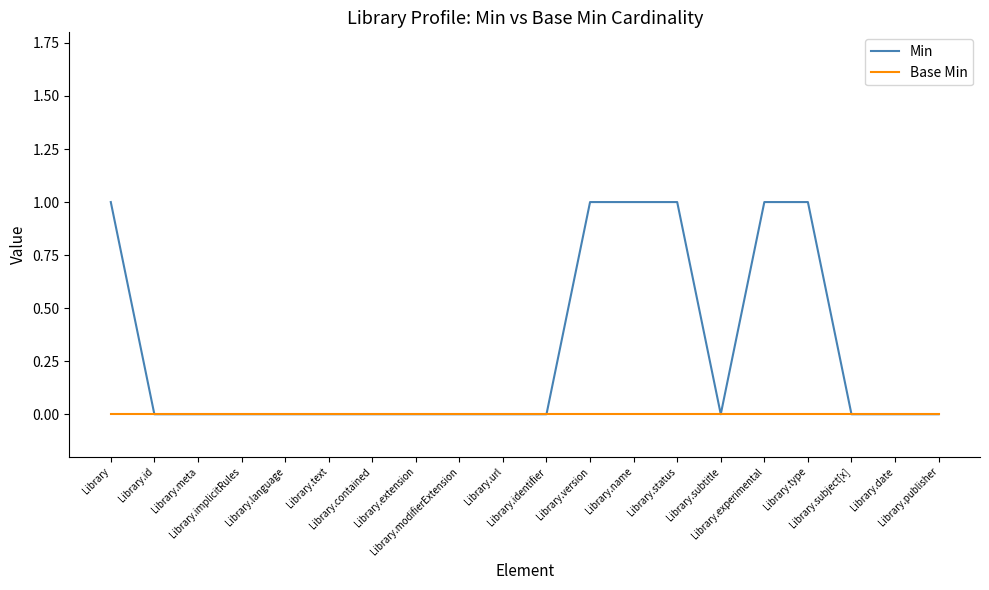

Which series has the largest range (max minus min)?

Min